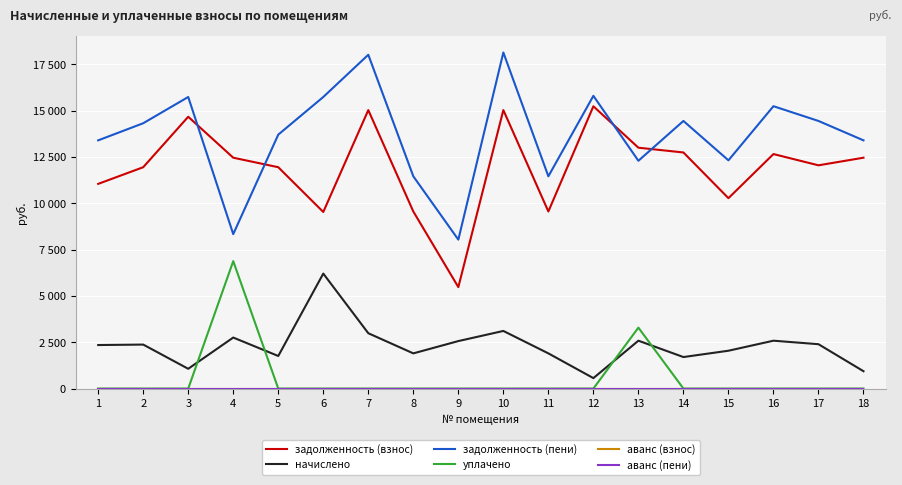

Is this an area chart (filled region under the line)?

No